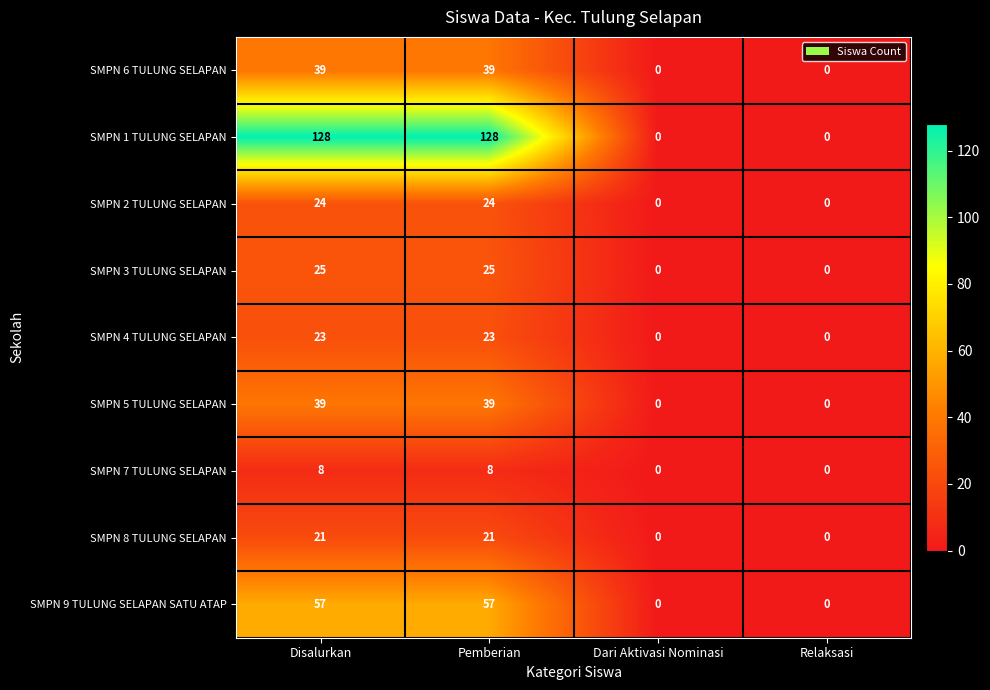

What is the greatest value displayed?

128